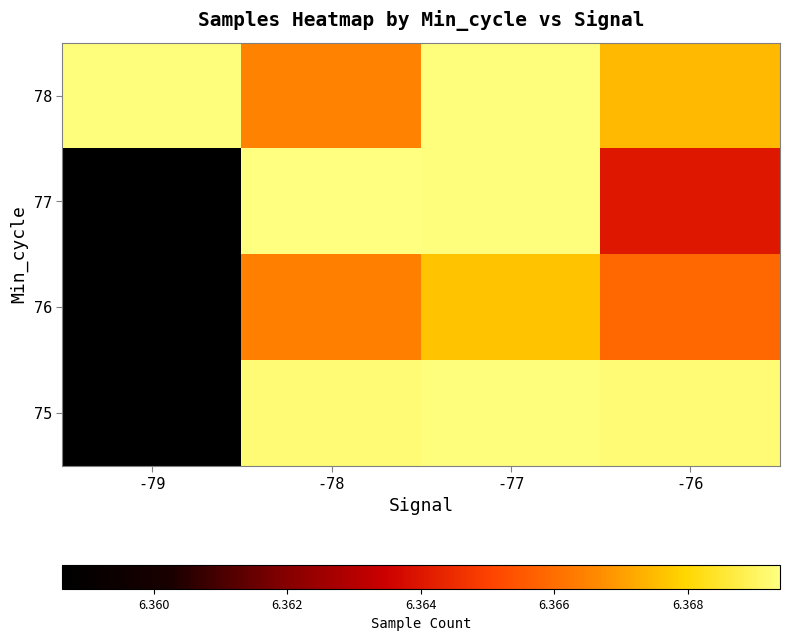

Between -76 and -77, which is larger?

-77